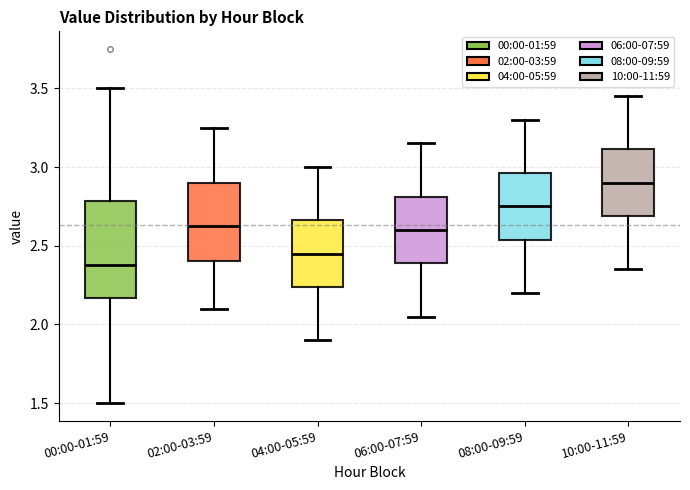

Which box is the tallest, from its lower edge to its upper edge?

00:00-01:59